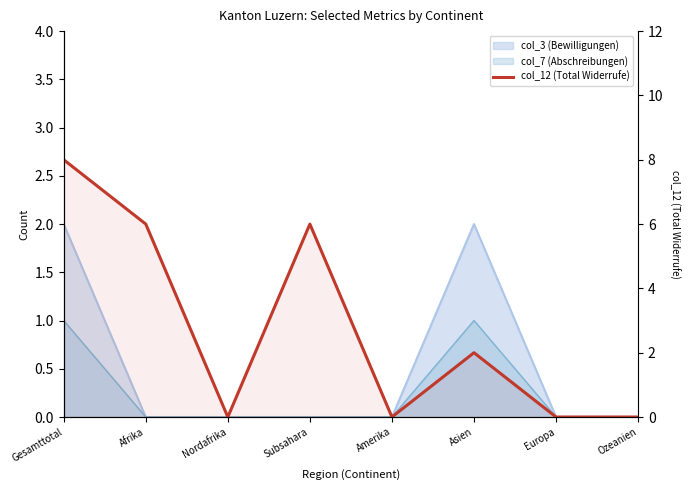

Does the chart display data point markers on the line(s)?

No